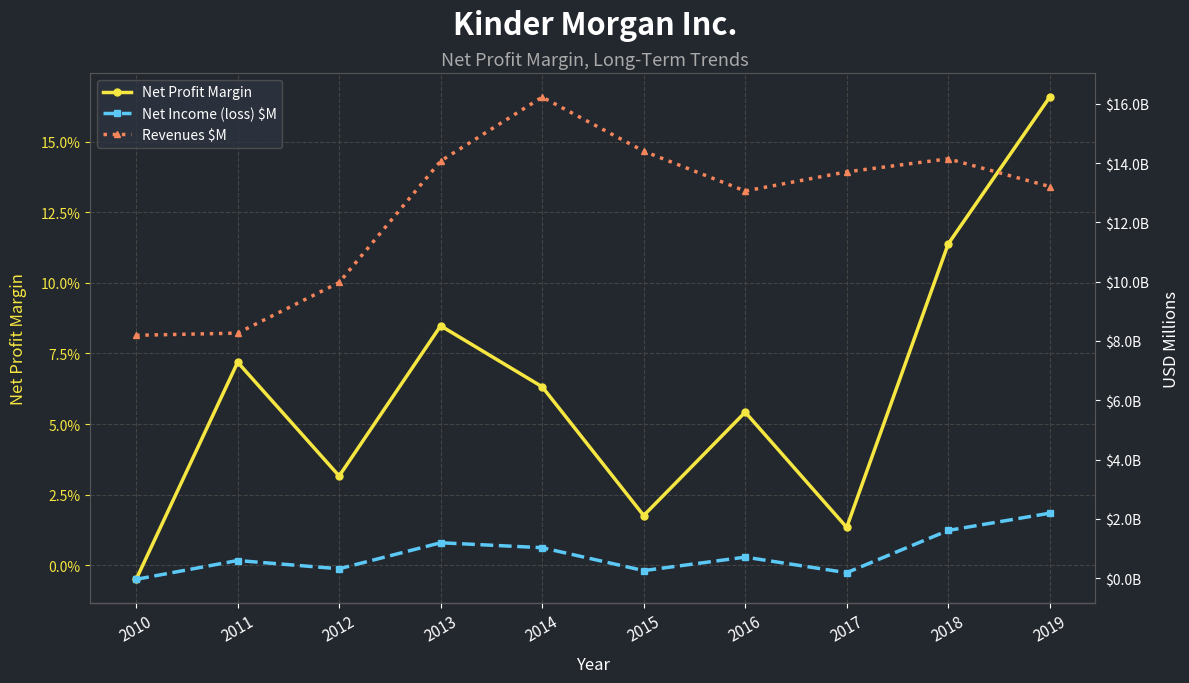

How many intersections are there between Net Income (loss) $M and Net Profit Margin?

1